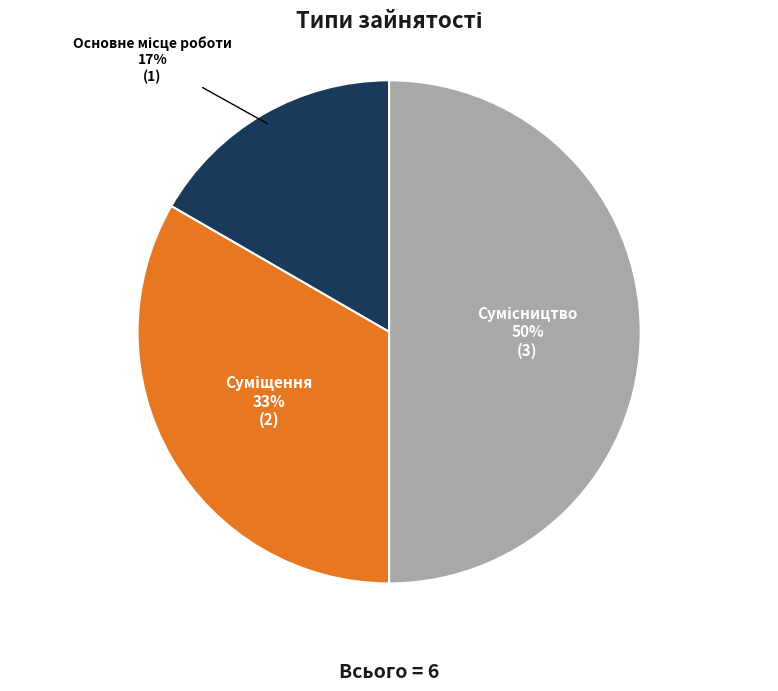

How many segments does this pie chart have?

3